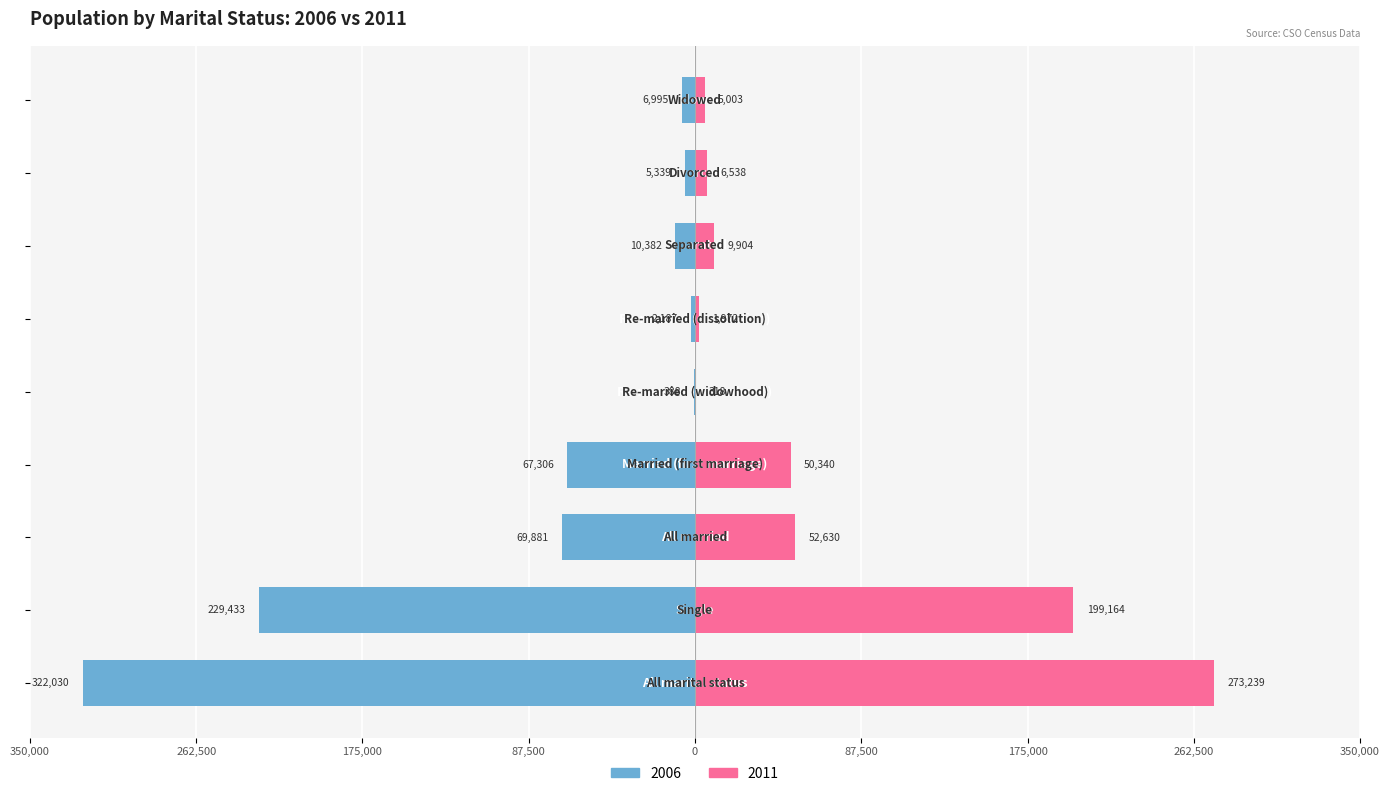

What is the value of the 2006 bar at the 3rd from the left?

-69881